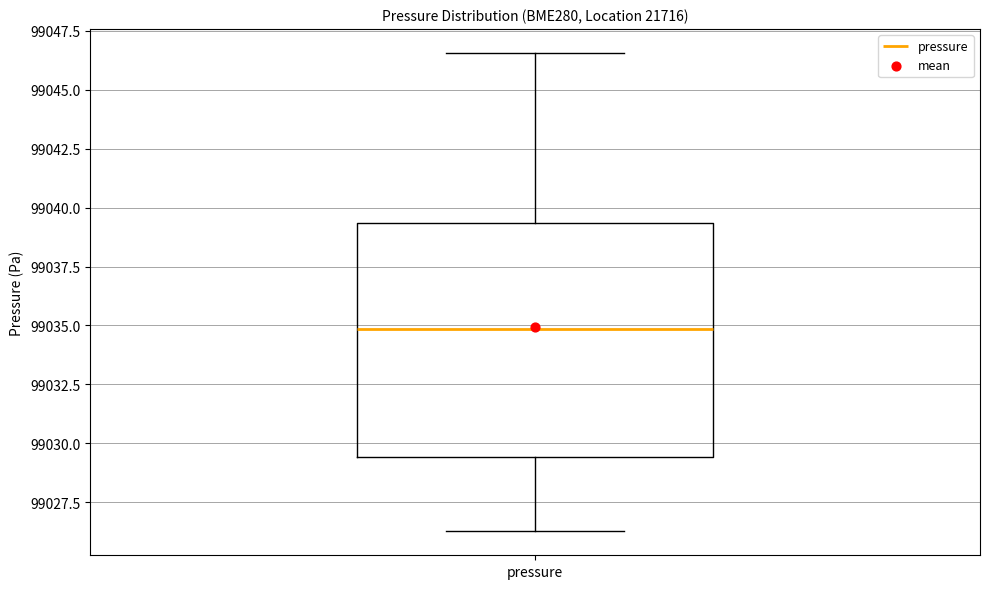

Where is the upper edge of the box for pressure on the y-axis? The values are not printed on the chart, so give them approximately, as read against the axis.

99039.5